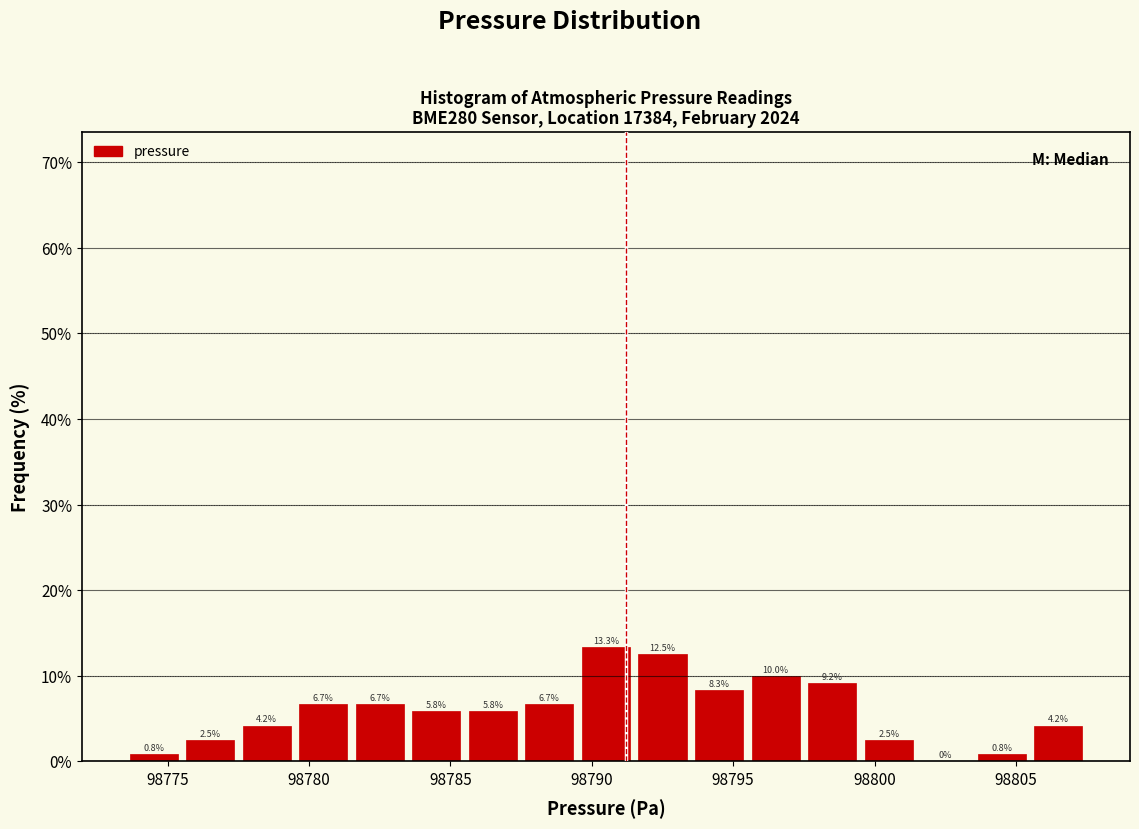

Reading left to right, transcribe this chart: for each bar, give the range it covers on the x-axis and its height.

98773.5 to 98775.5: 0.8
98775.5 to 98777.5: 2.5
98777.5 to 98779.5: 4.2
98779.5 to 98781.5: 6.7
98781.5 to 98783.5: 6.7
98783.5 to 98785.5: 5.8
98785.5 to 98787.5: 5.8
98787.5 to 98789.5: 6.7
98789.5 to 98791.5: 13.3
98791.5 to 98793.5: 12.5
98793.5 to 98795.5: 8.3
98795.5 to 98797.5: 10.0
98797.5 to 98799.5: 9.2
98799.5 to 98801.5: 2.5
98801.5 to 98803.5: 0.0
98803.5 to 98805.5: 0.8
98805.5 to 98807.5: 4.2